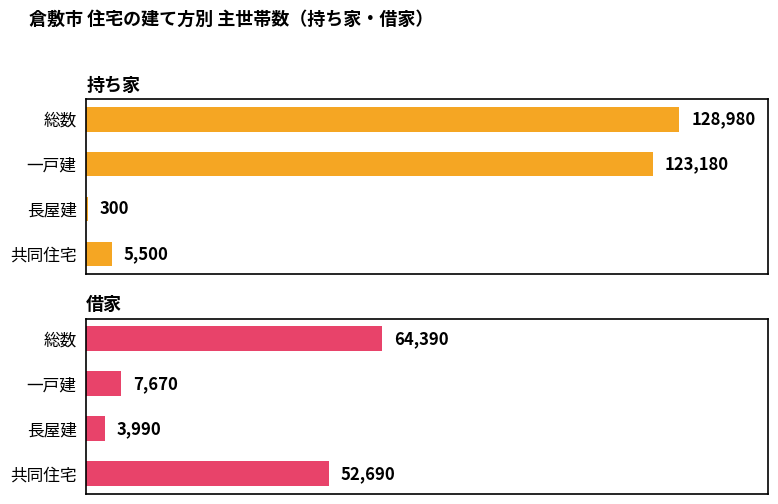

Rank the series by their average value, from highest to lowest.

持ち家, 借家